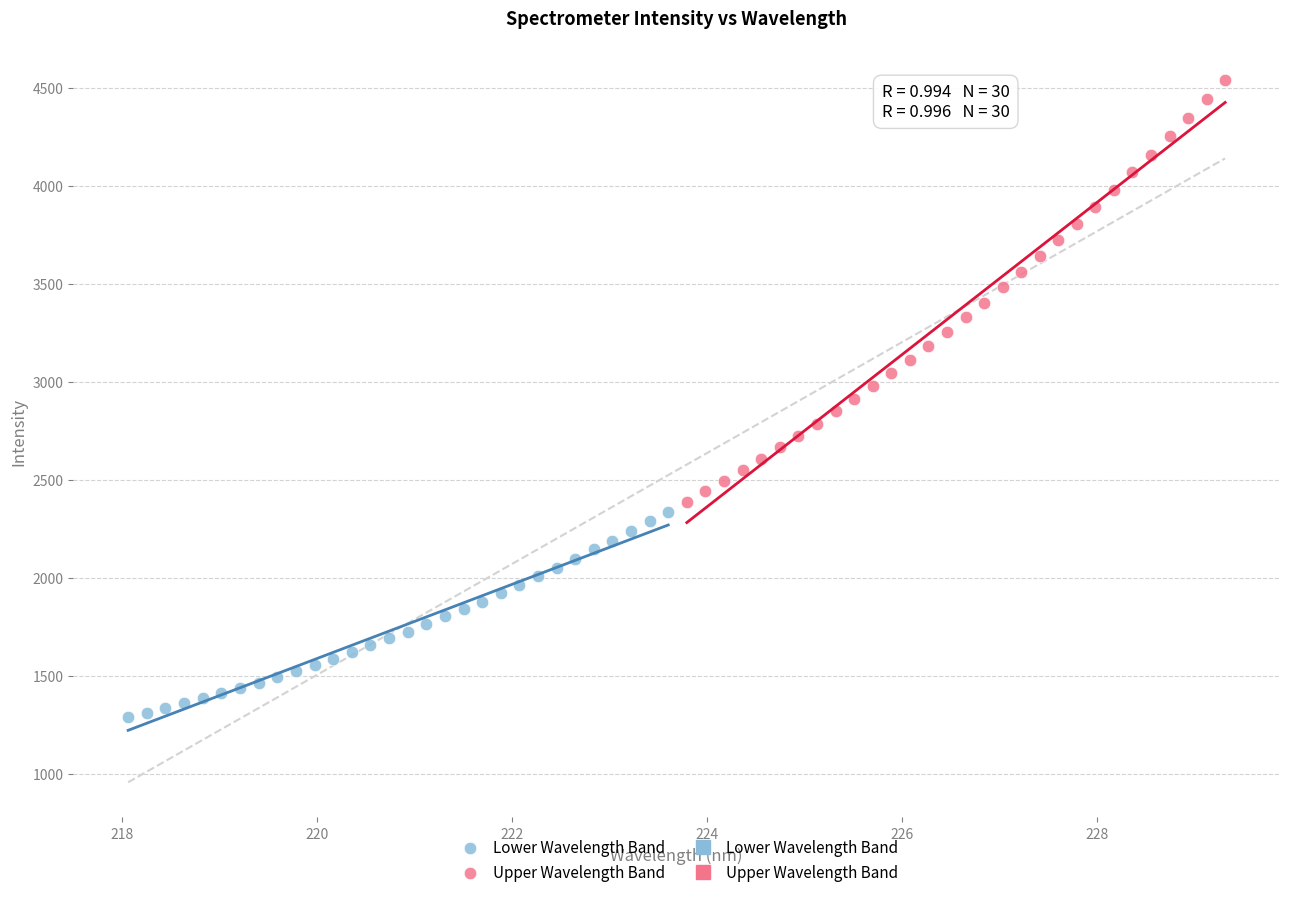

Which series reaches the maximum Y coordinate?

Upper Wavelength Band